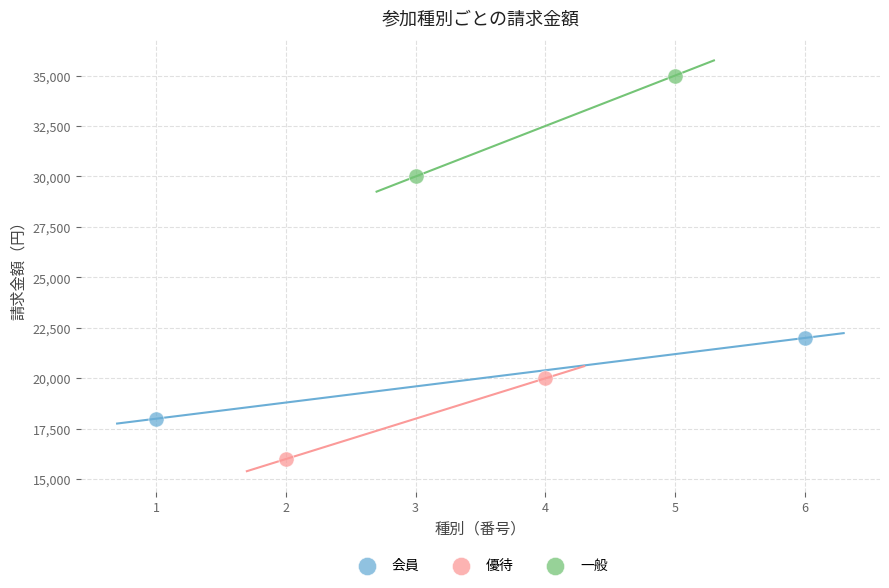

Which series has the largest Y range (max minus min)?

一般